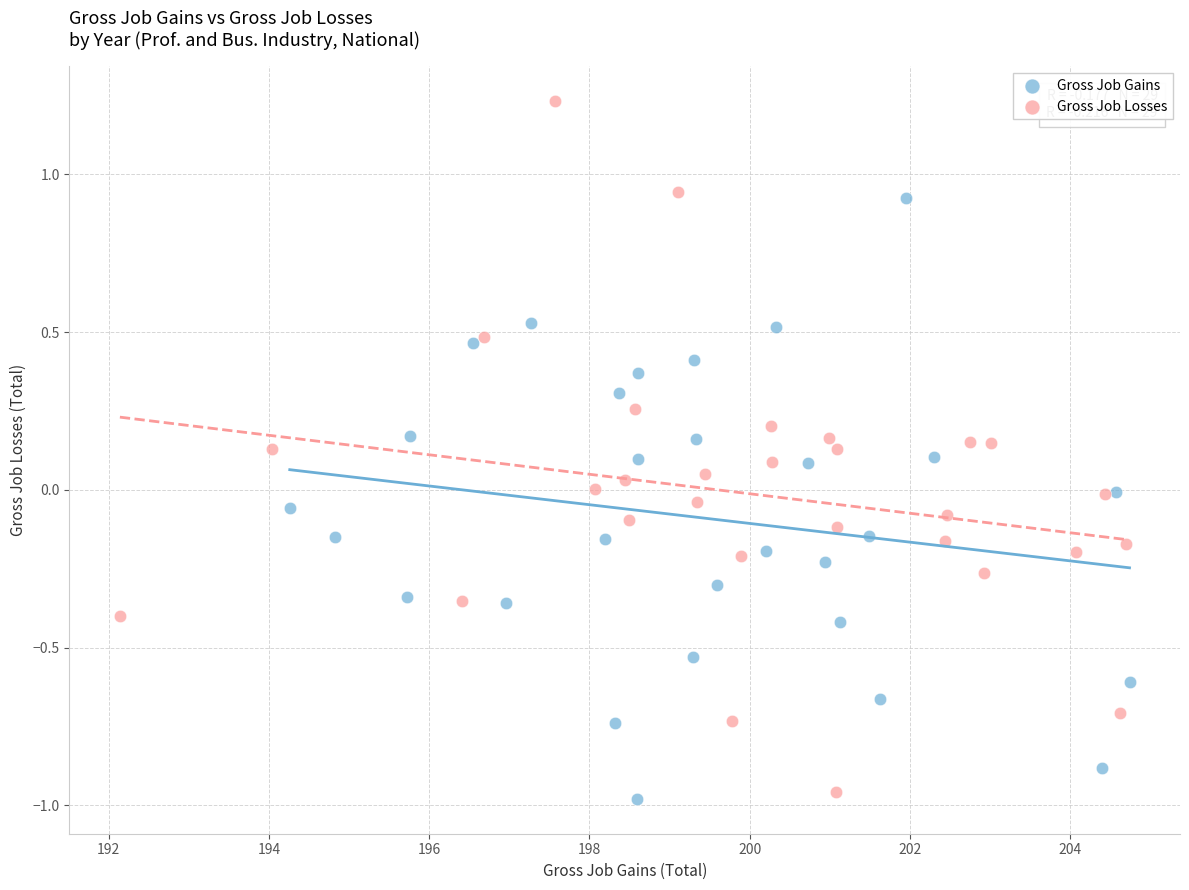

Which series reaches the maximum Y coordinate?

Gross Job Losses